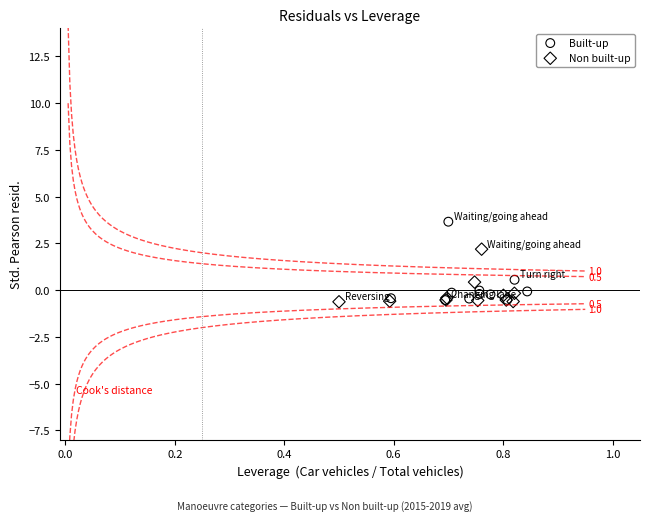

Which series contains the highest Y value?

Built-up